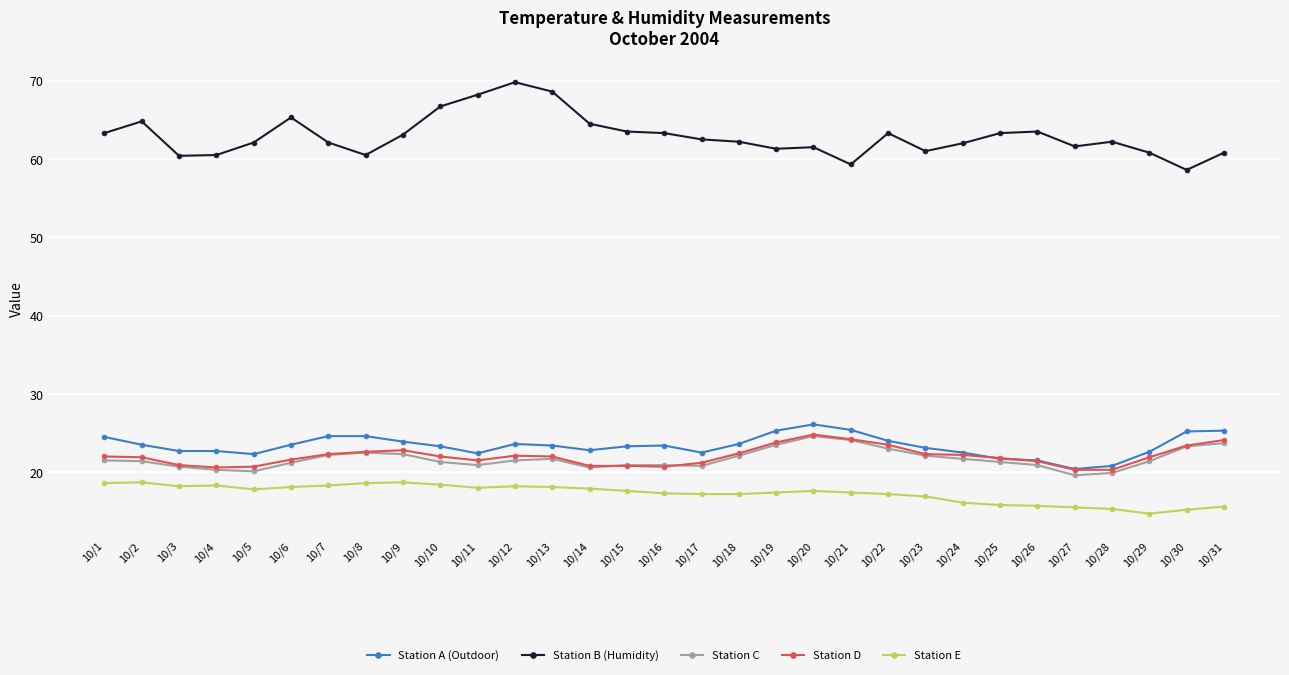

Which label corresponds to the smallest value in the chart?

10/29